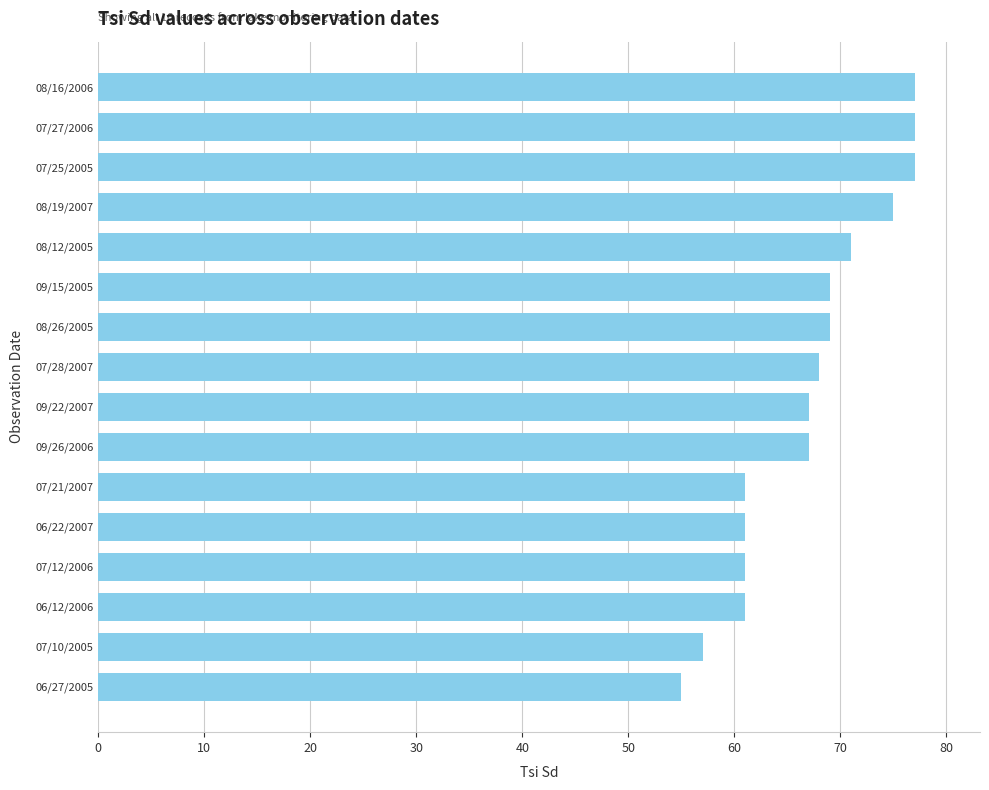

What is the difference between the maximum and minimum values?

22